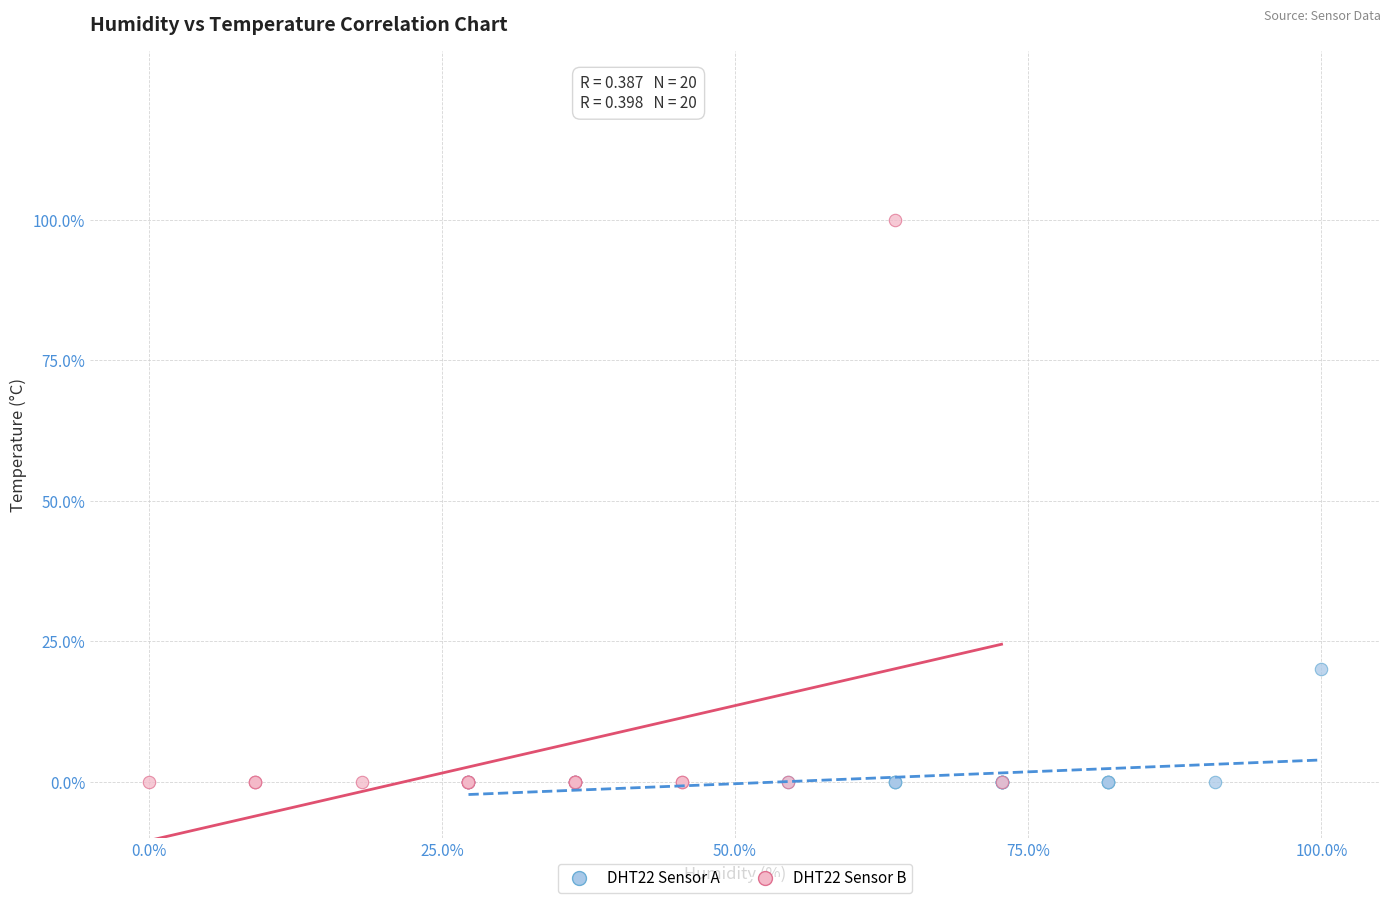

Which series has the widest spread of Y values?

DHT22 Sensor B